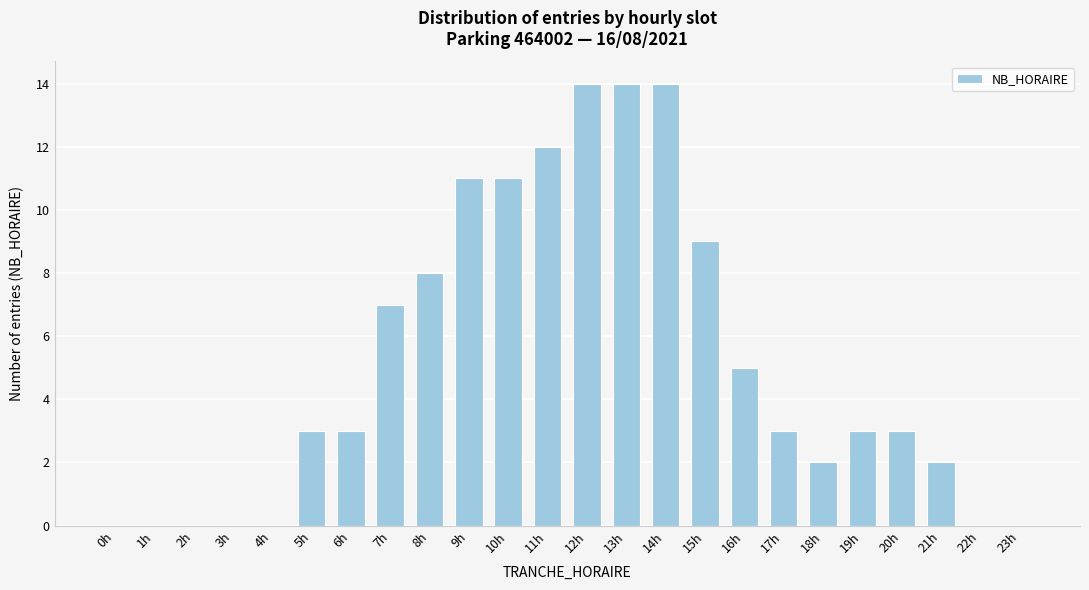

Reading right to left, transcribe all the data shown in this chart.

23h=0	22h=0	21h=2	20h=3	19h=3	18h=2	17h=3	16h=5	15h=9	14h=14	13h=14	12h=14	11h=12	10h=11	9h=11	8h=8	7h=7	6h=3	5h=3	4h=0	3h=0	2h=0	1h=0	0h=0